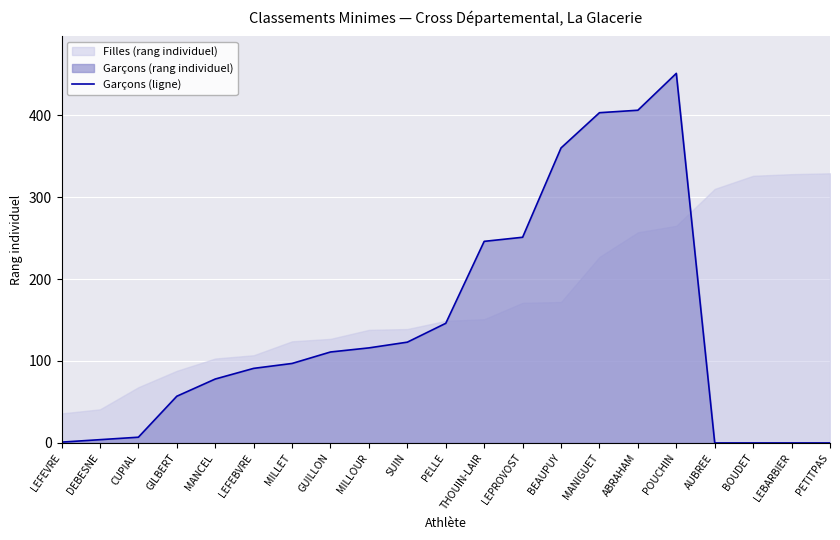

At which category does the data reach its first local peak?

POUCHIN